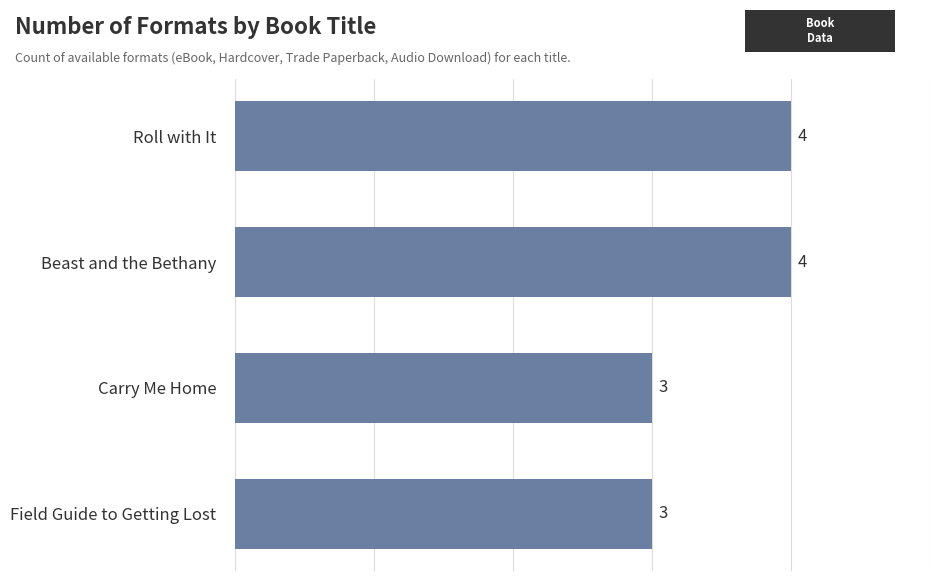

What is the minimum value shown in the chart?

3